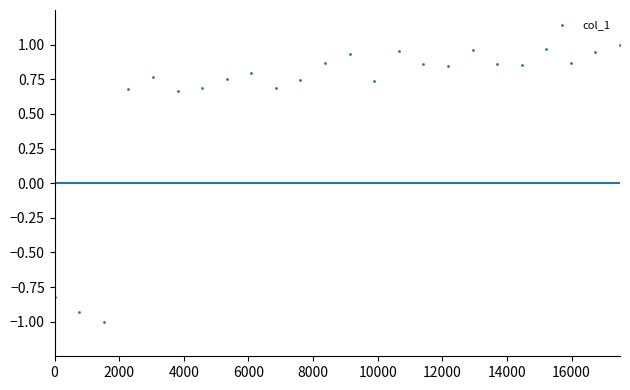

What is the range of X values (max minus min)?

17500.0